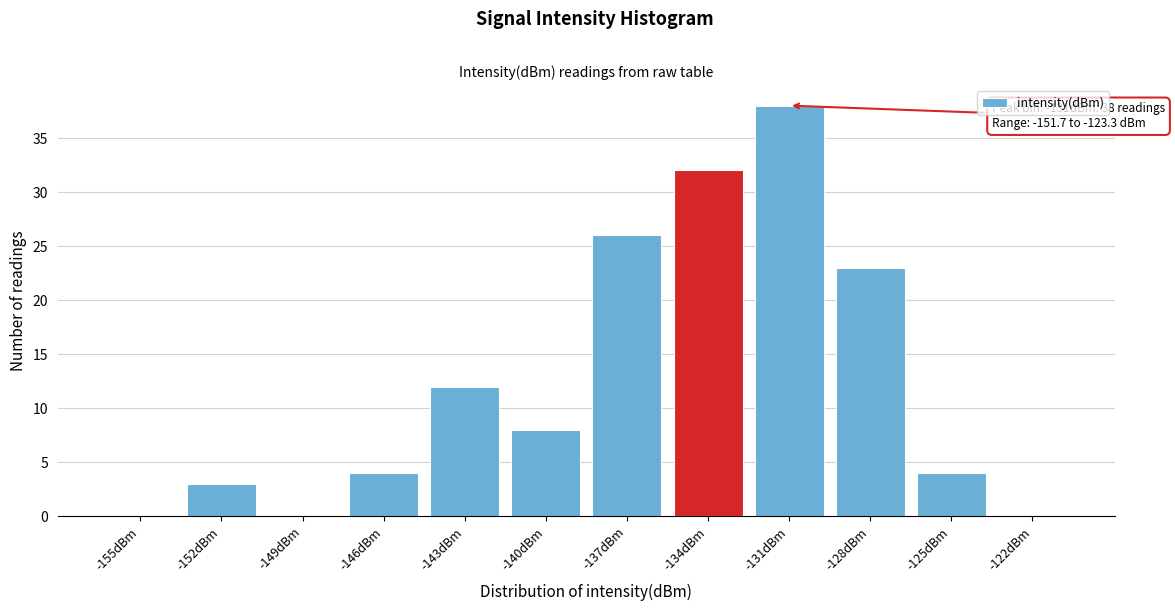

Reading right to left, list all the values displayed in this chart.

-122dBm=0	-125dBm=4	-128dBm=23	-131dBm=38	-134dBm=32	-137dBm=26	-140dBm=8	-143dBm=12	-146dBm=4	-149dBm=0	-152dBm=3	-155dBm=0